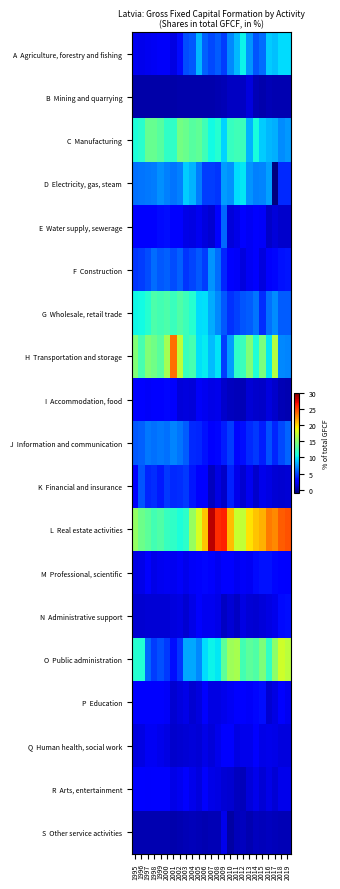

Which series changed the most between 2005 and 2006?

L Real estate activities